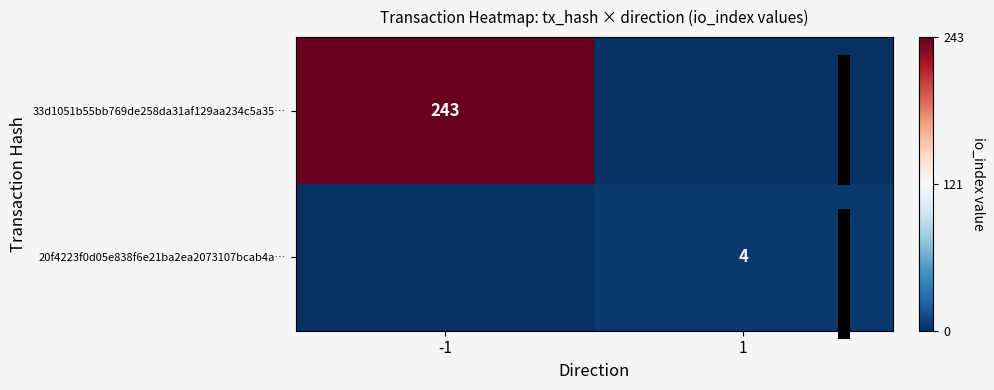

The 20f4223f0d05e838f6e21ba2ea2073107bcab4a… series shows 2 at 1. True or false?

False